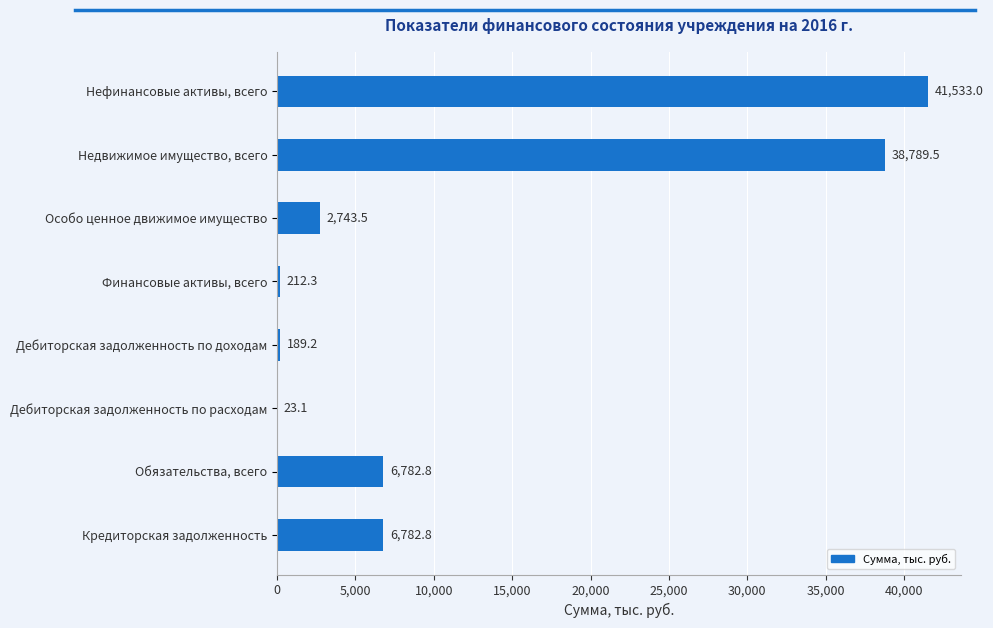

At which category does the chart reach its peak across all series?

Нефинансовые активы, всего